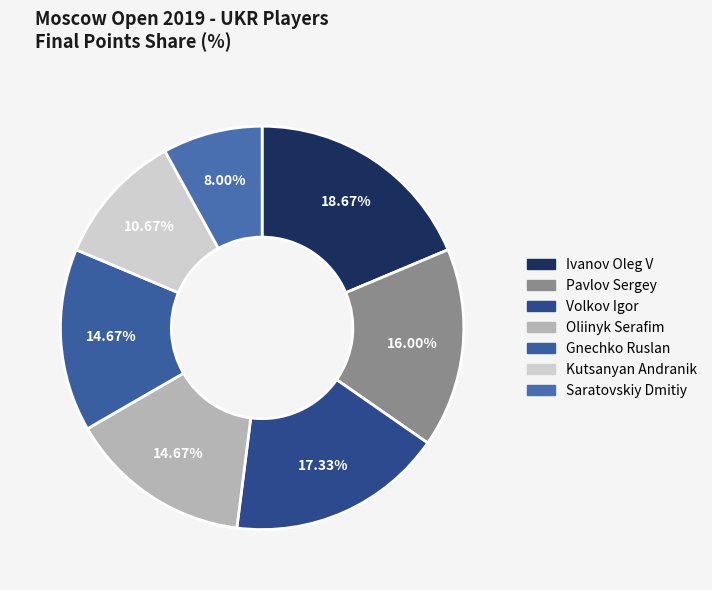

Rank the categories by value from lowest to highest.

Saratovskiy Dmitiy, Kutsanyan Andranik, Oliinyk Serafim, Gnechko Ruslan, Pavlov Sergey, Volkov Igor, Ivanov Oleg V